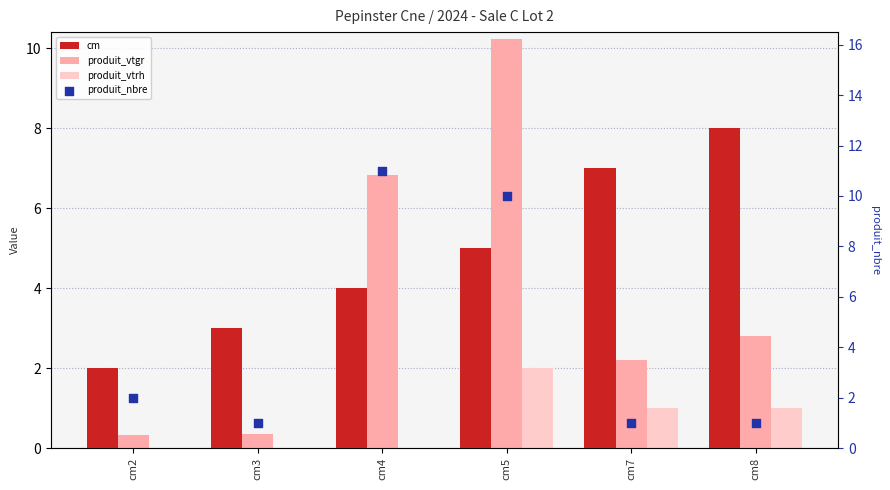

Is the value of produit_vtgr at cm3 greater than the value of cm at cm4?

No